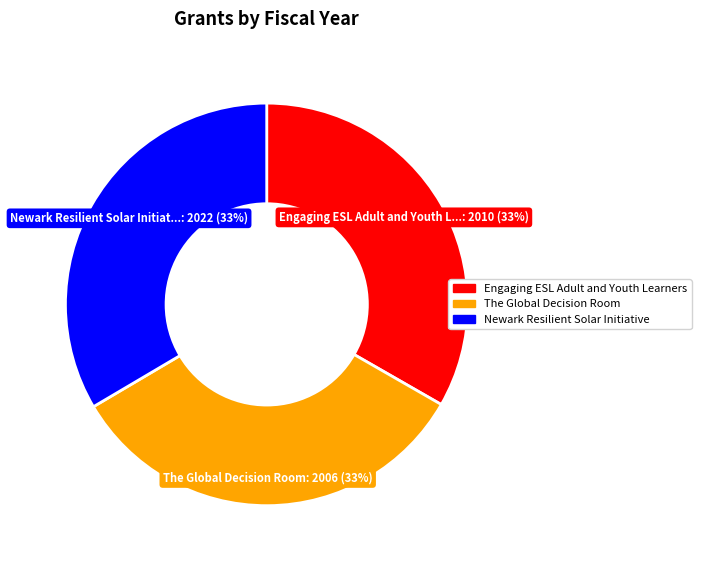

How many slices are in this pie chart?

3